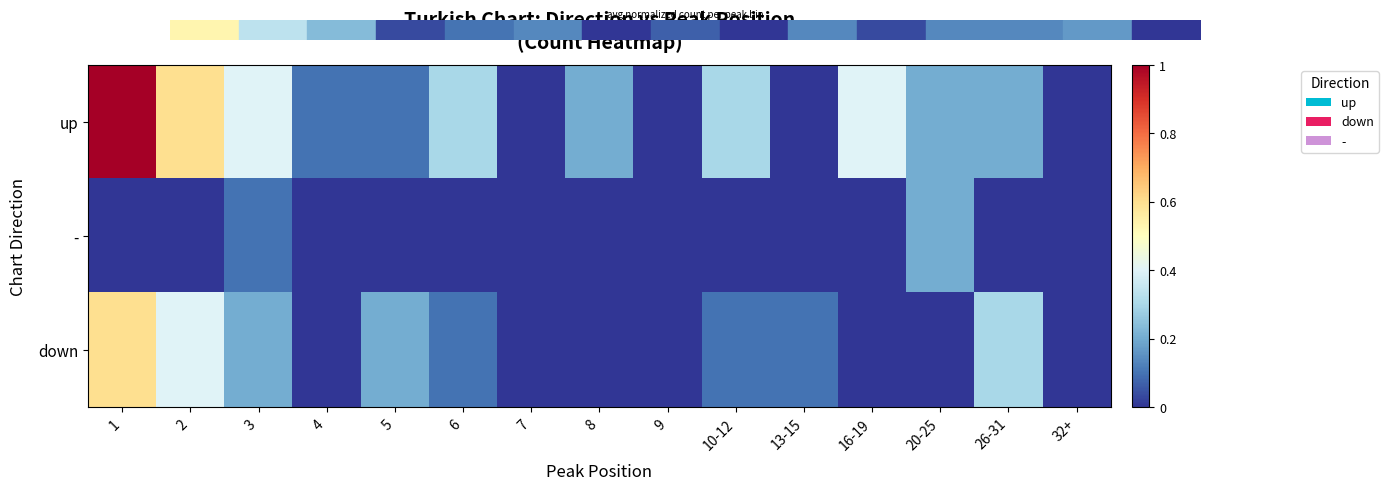

Which has a higher value, 10-12 or 20-25?

10-12